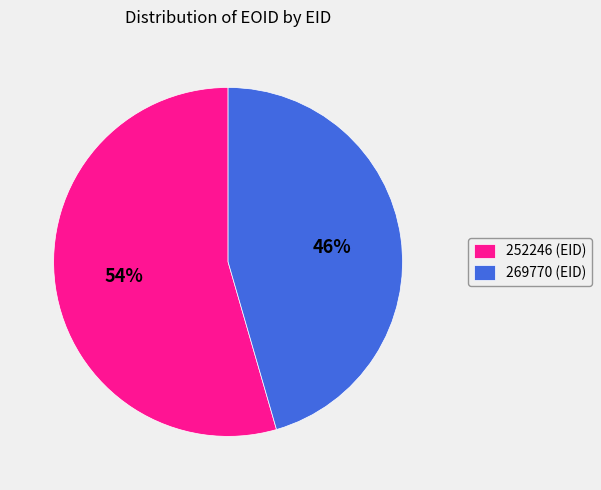

Between 269770 (EID) and 252246 (EID), which is larger?

252246 (EID)